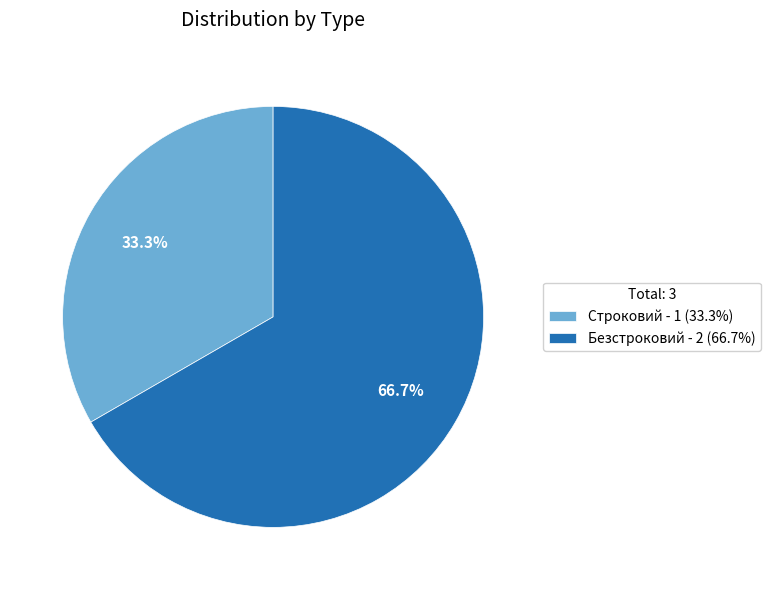

Is it true that Безстроковий is 67% of the pie?

True